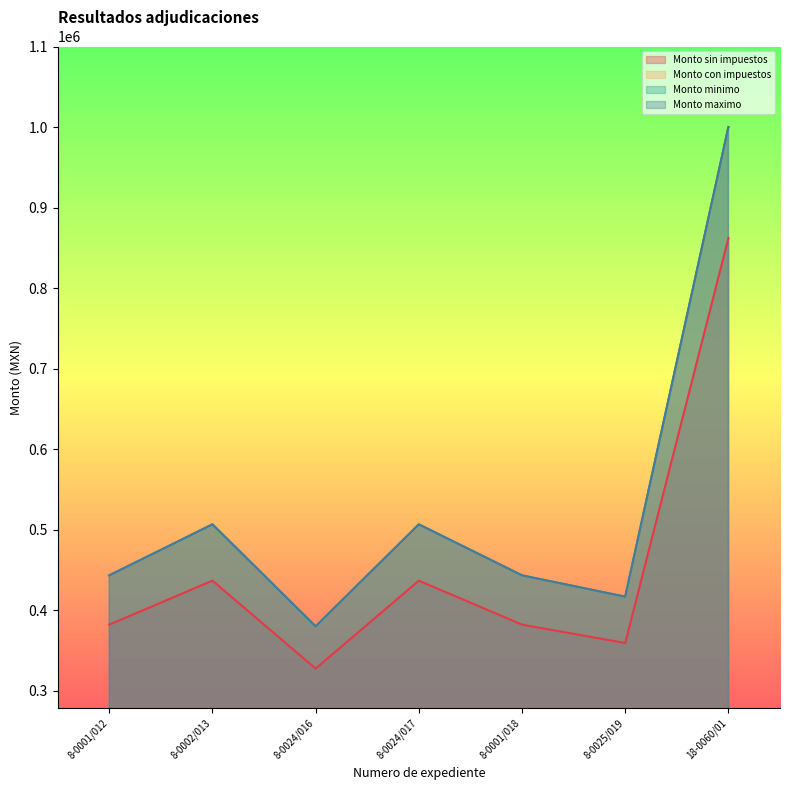

Does the chart display data point markers on the line(s)?

No